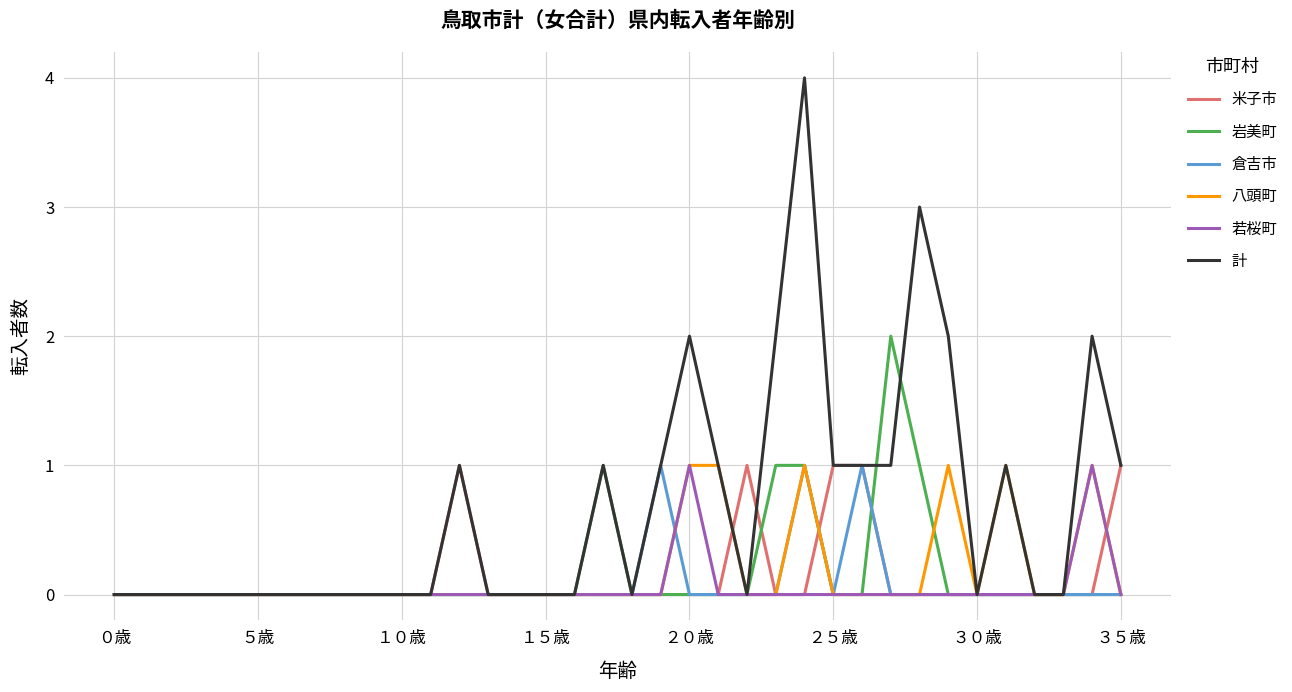

Which series has the largest total across all categories?

計